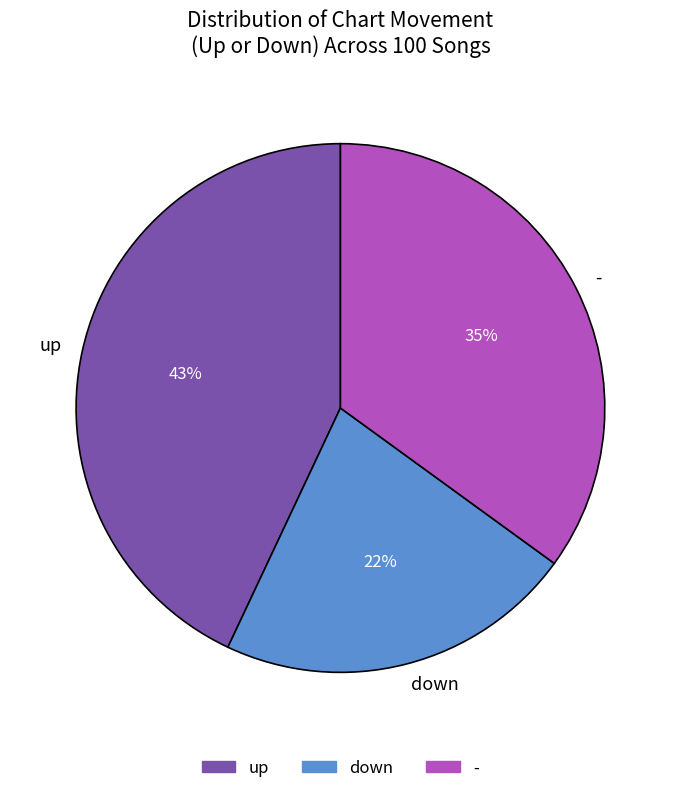

What is the largest slice in the pie chart?

up